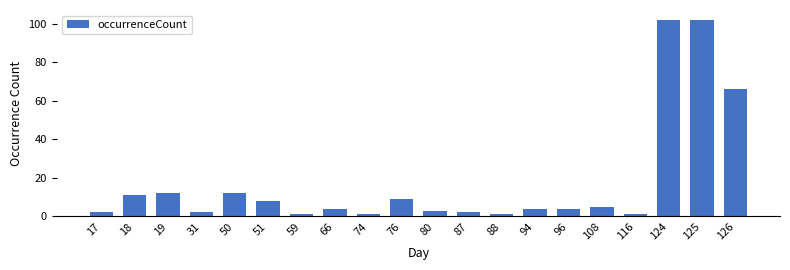

What is the change in value from 76 to 80?

-6